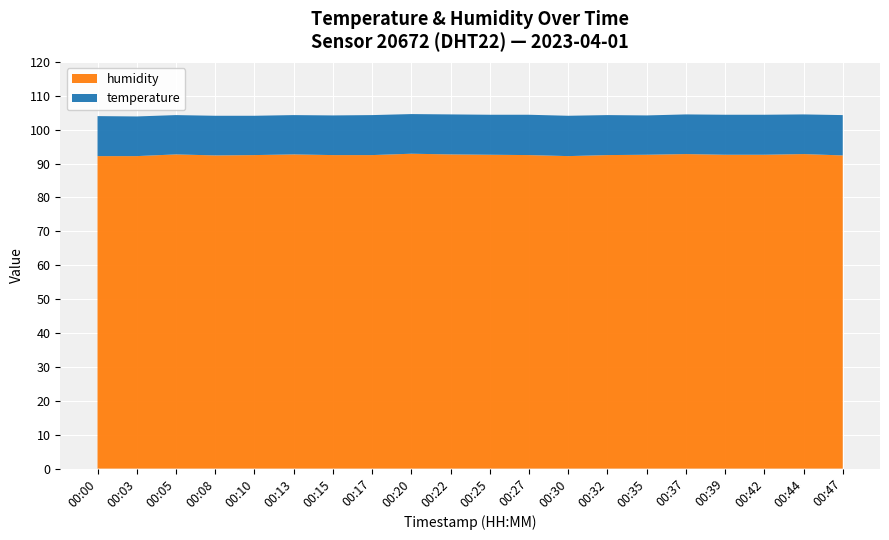

Reading right to left, transcribe all the data shown in this chart.

temperature: 11.9	11.7	11.8	11.8	11.7	11.6	11.8	11.9	11.9	11.8	11.8	11.7	11.8	11.7	11.6	11.6	11.7	11.6	11.7	11.8
humidity: 92.4	92.8	92.6	92.6	92.8	92.6	92.5	92.2	92.5	92.6	92.7	92.9	92.5	92.5	92.7	92.5	92.4	92.7	92.2	92.2